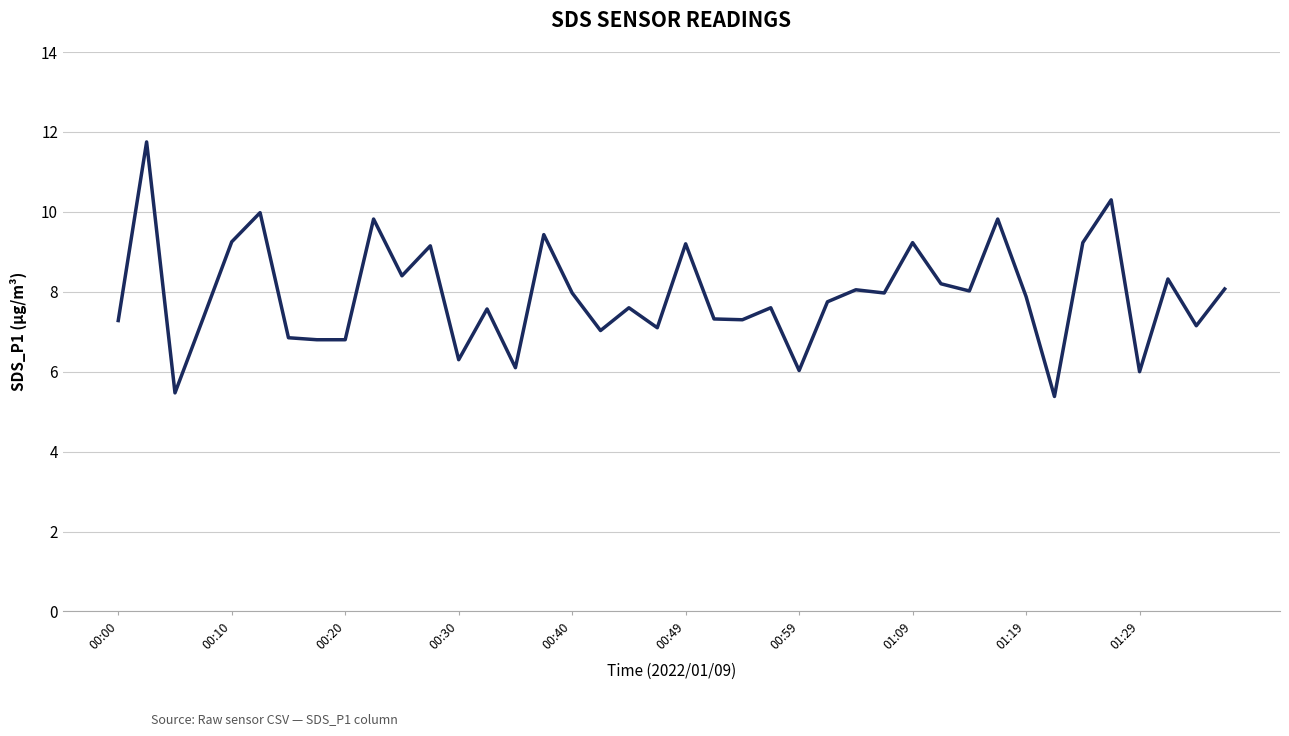

What is the greatest value displayed?

11.8